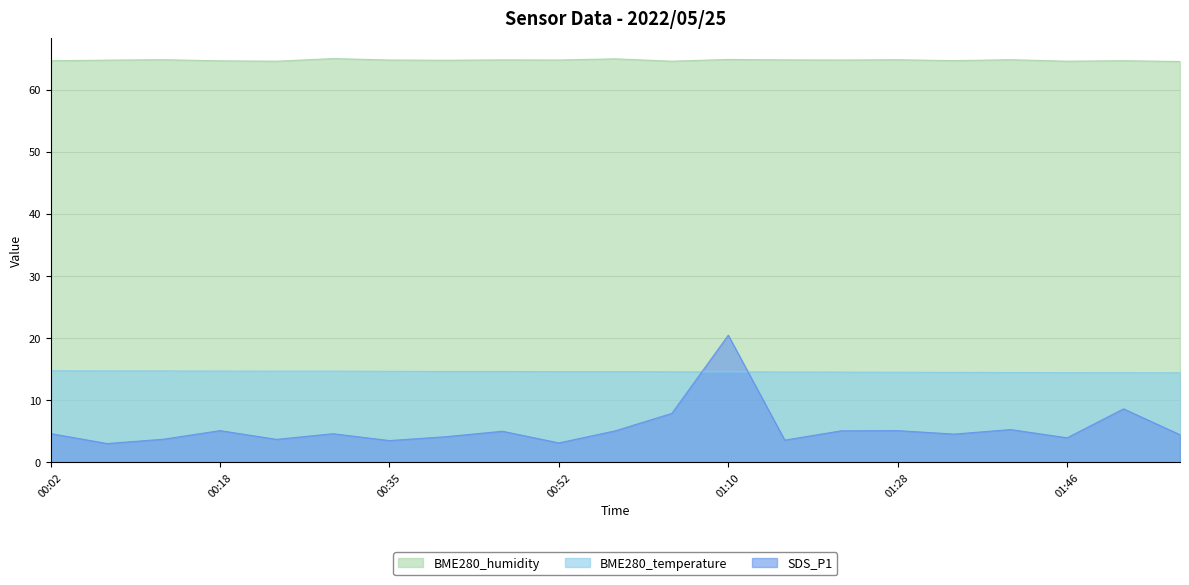

What is the label of the 14th point from the right?

00:41